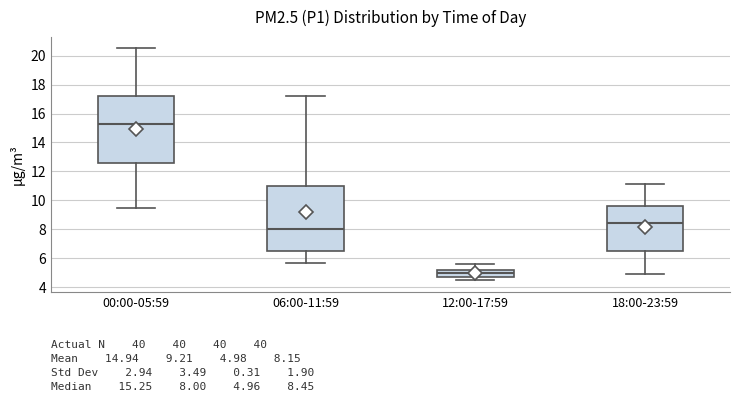

Which box has the lowest median line?

12:00-17:59